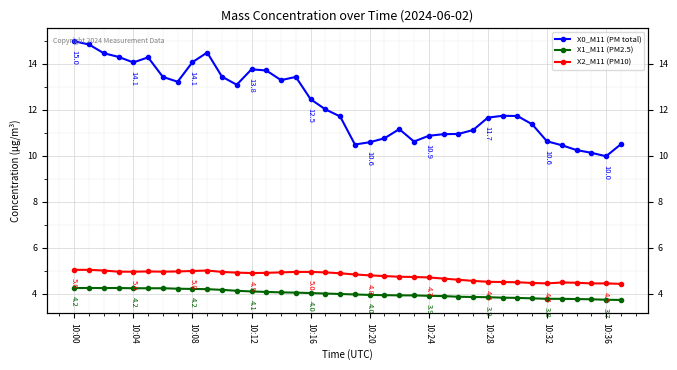

True or false: X1_M11 (PM2.5) has more than 2 interior local peaks.

False